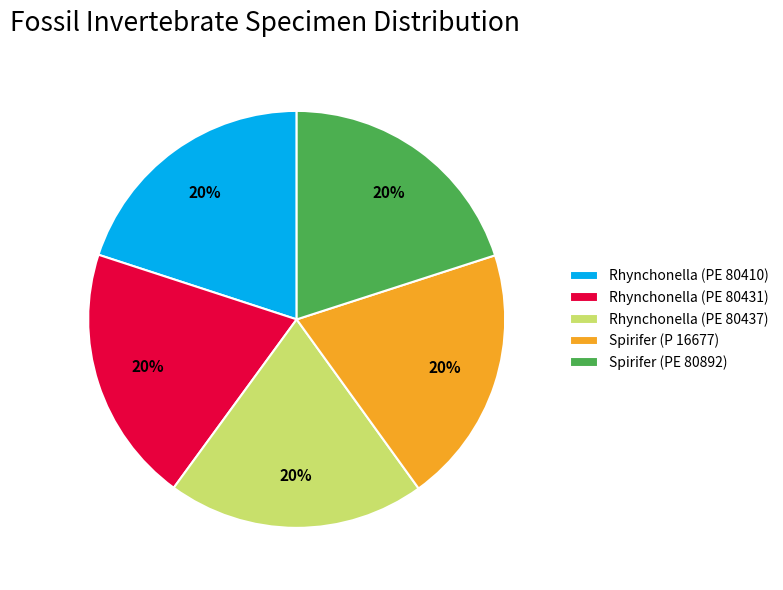

Is the sum of Spirifer (P 16677) and Spirifer (PE 80892) greater than half?

No